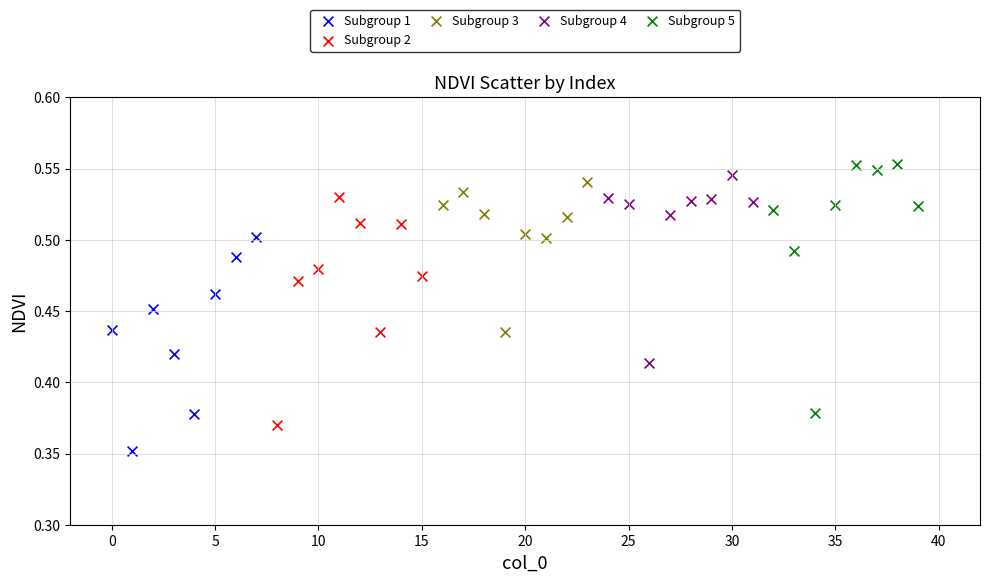

What are all the series names shown in the legend?

Subgroup 1, Subgroup 2, Subgroup 3, Subgroup 4, Subgroup 5